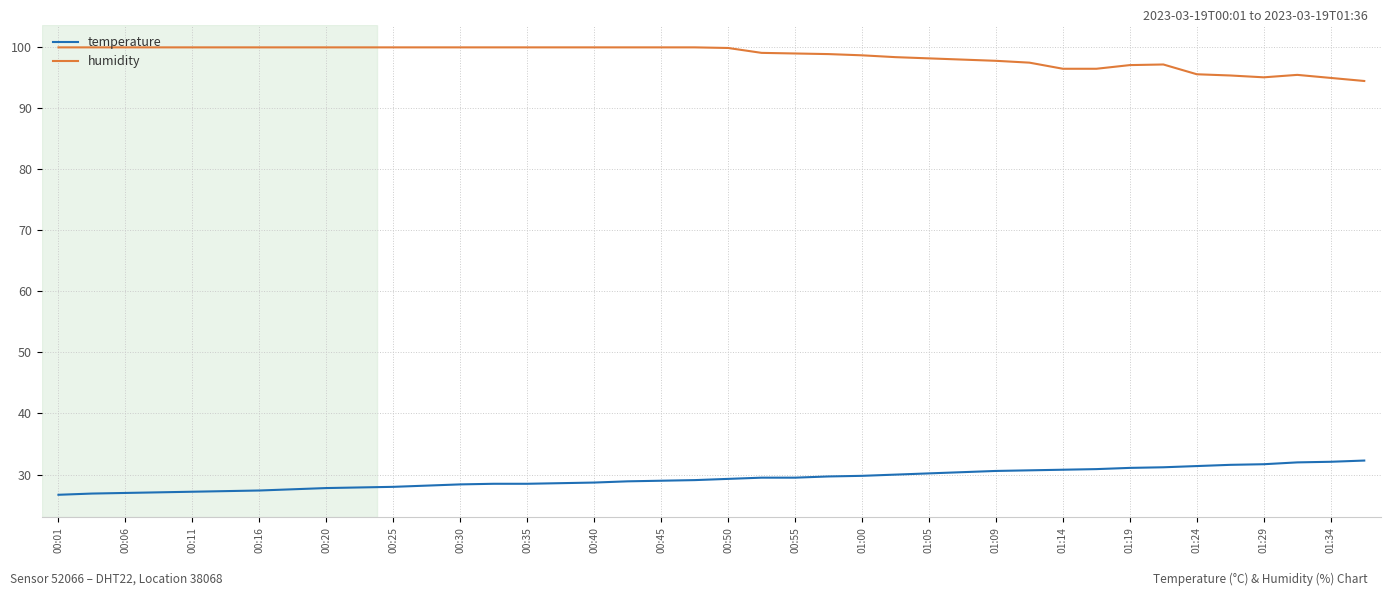

Which series has the largest total across all categories?

humidity